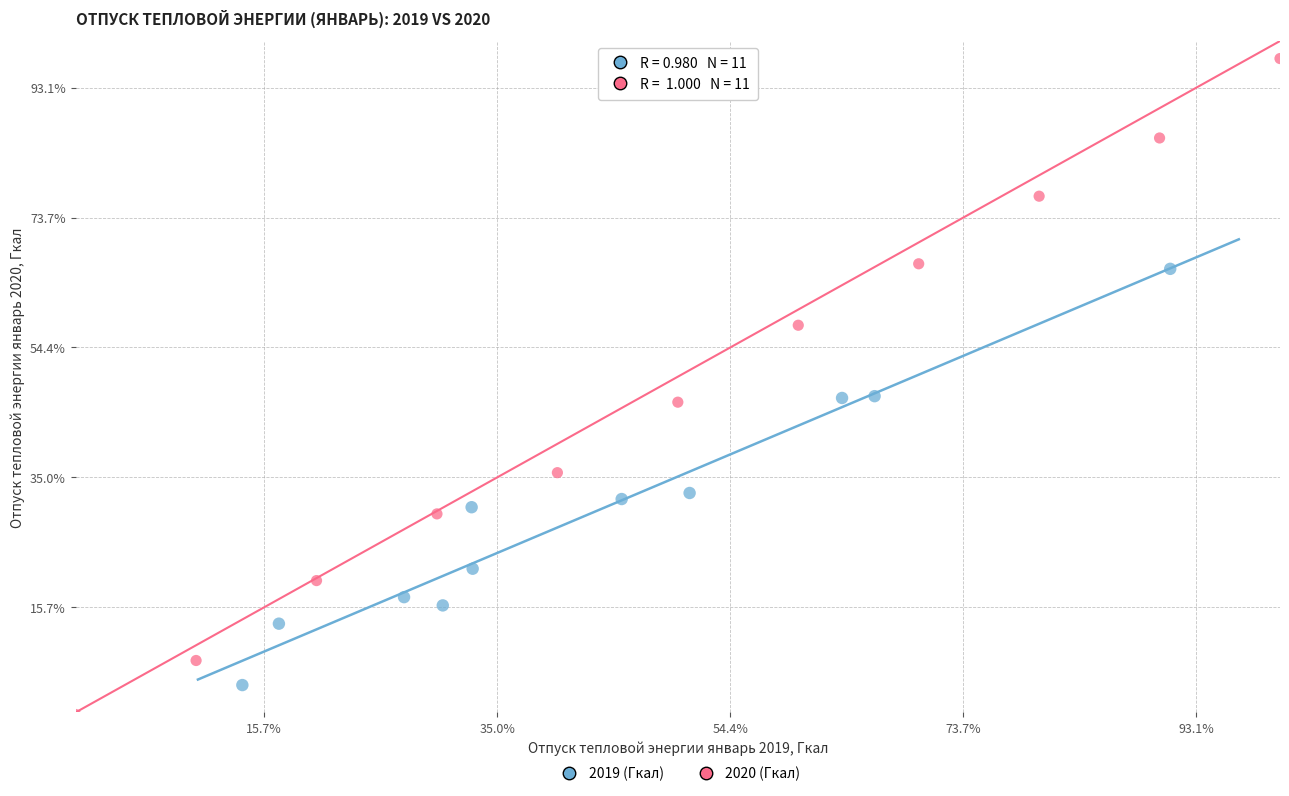

Which series reaches the maximum Y coordinate?

2020 (Гкал)